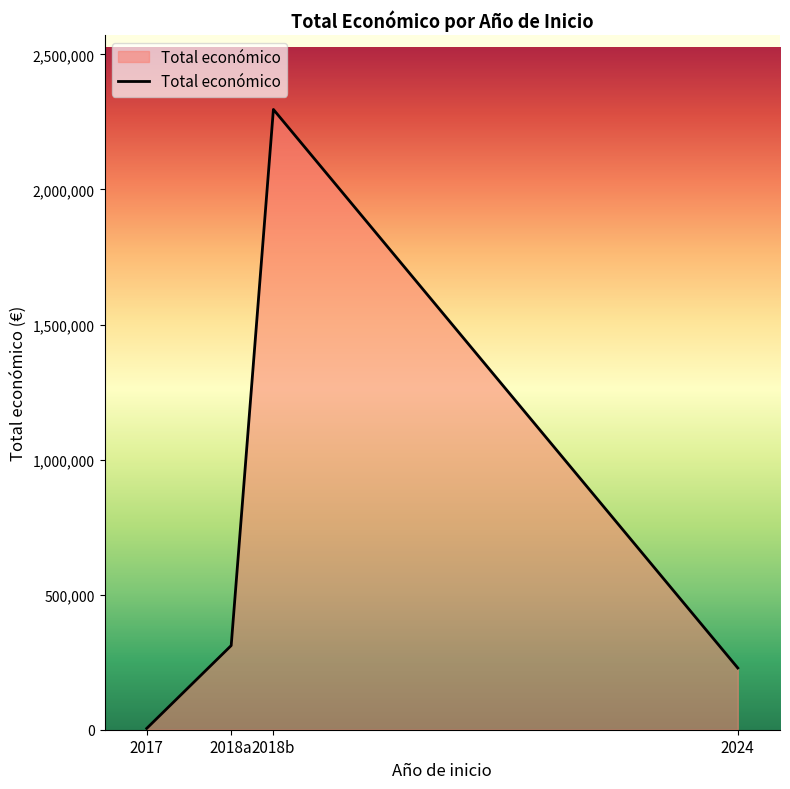

What is the sum of all values?

2841136